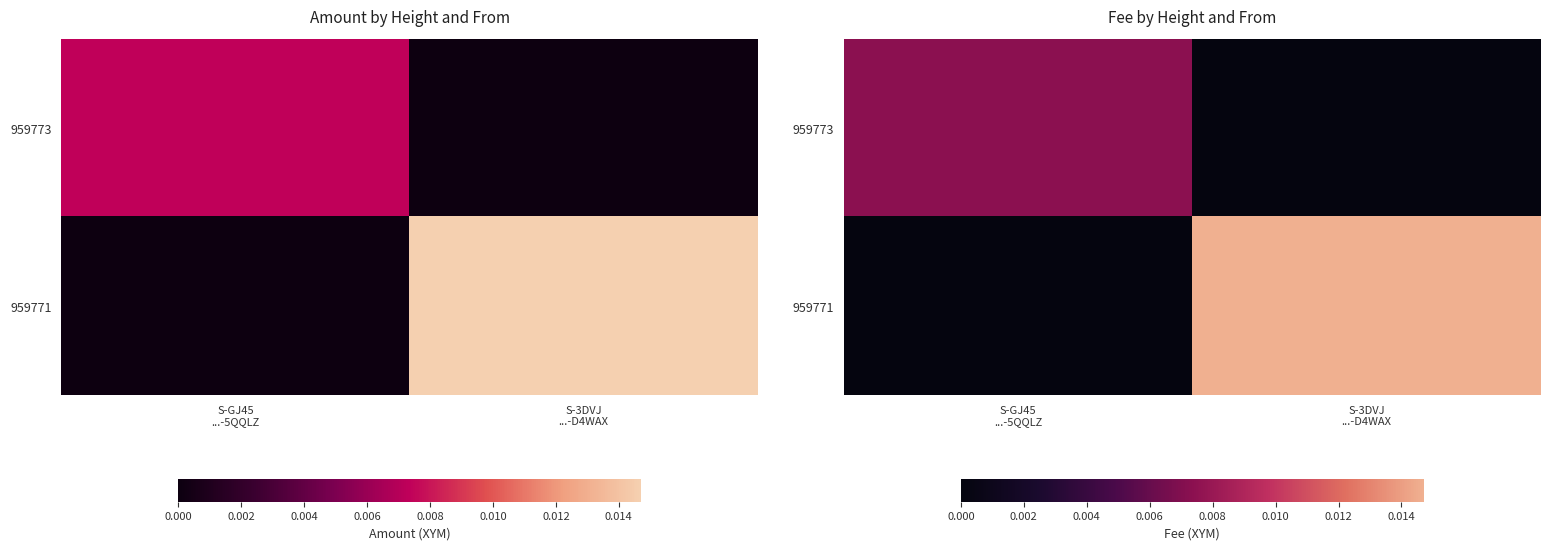

Which label corresponds to the smallest value in the chart?

S-3DVJ
...-D4WAX